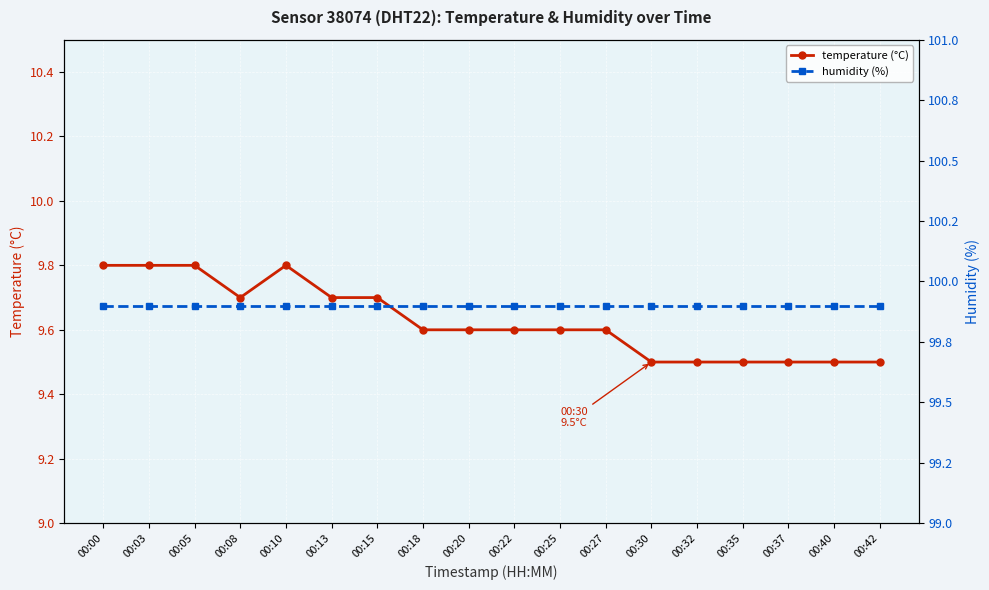

How many temperature (°C) values are between 9 and 10?

18